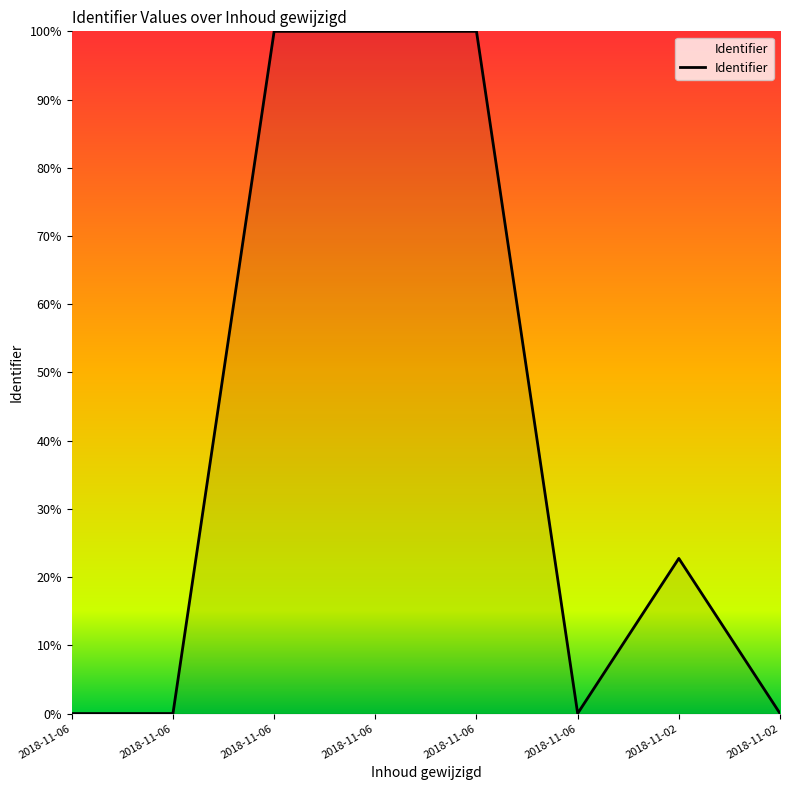

What is the maximum value shown in the chart?

1.0